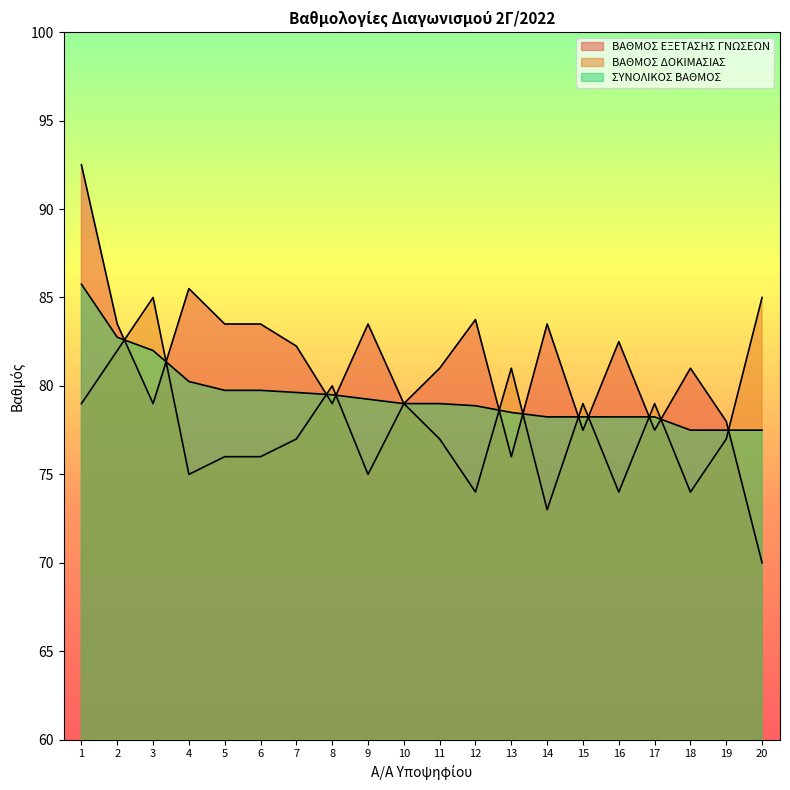

Rank the series by their average value, from lowest to highest.

ΒΑΘΜΟΣ ΔΟΚΙΜΑΣΙΑΣ, ΣΥΝΟΛΙΚΟΣ ΒΑΘΜΟΣ, ΒΑΘΜΟΣ ΕΞΕΤΑΣΗΣ ΓΝΩΣΕΩΝ